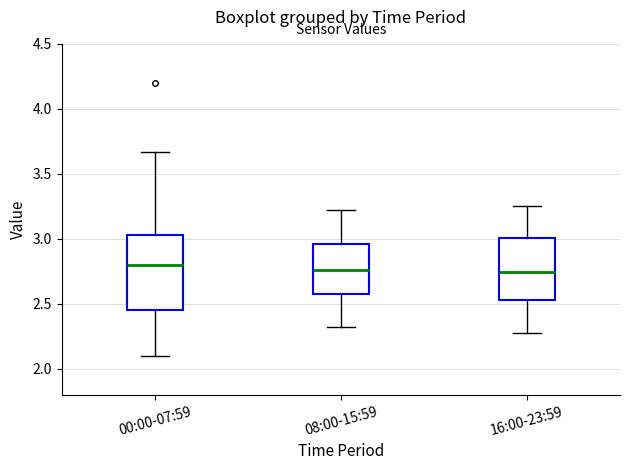

Reading left to right, read every box against the y-axis: the position of its median line, the range the box covers, and the ends of its whiskers. The values are not printed on the chart, so give them approximately, as read against the axis.

00:00-07:59: median 2.80, box 2.45 to 3.05, whiskers 2.10 to 3.65
08:00-15:59: median 2.75, box 2.55 to 2.95, whiskers 2.30 to 3.20
16:00-23:59: median 2.75, box 2.55 to 3.00, whiskers 2.30 to 3.25